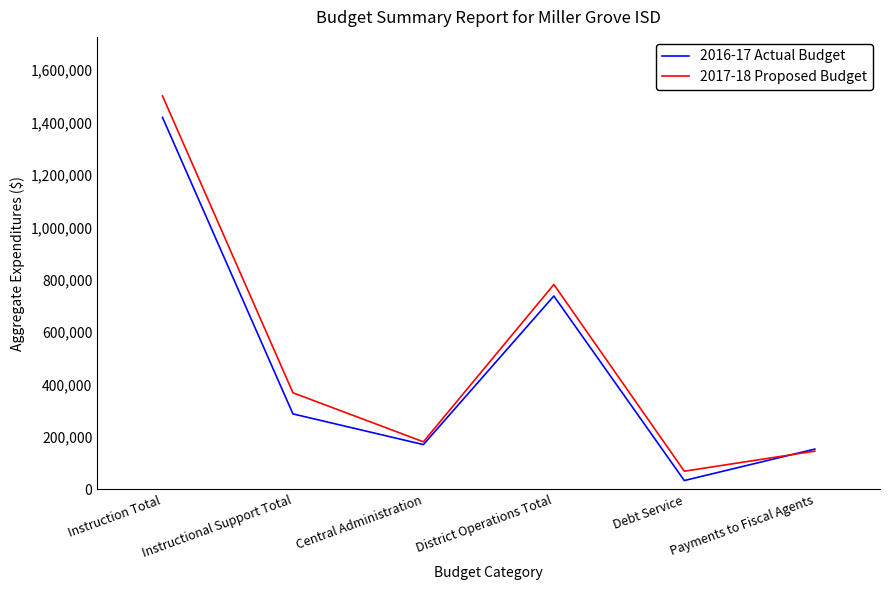

Does the chart display data point markers on the line(s)?

No